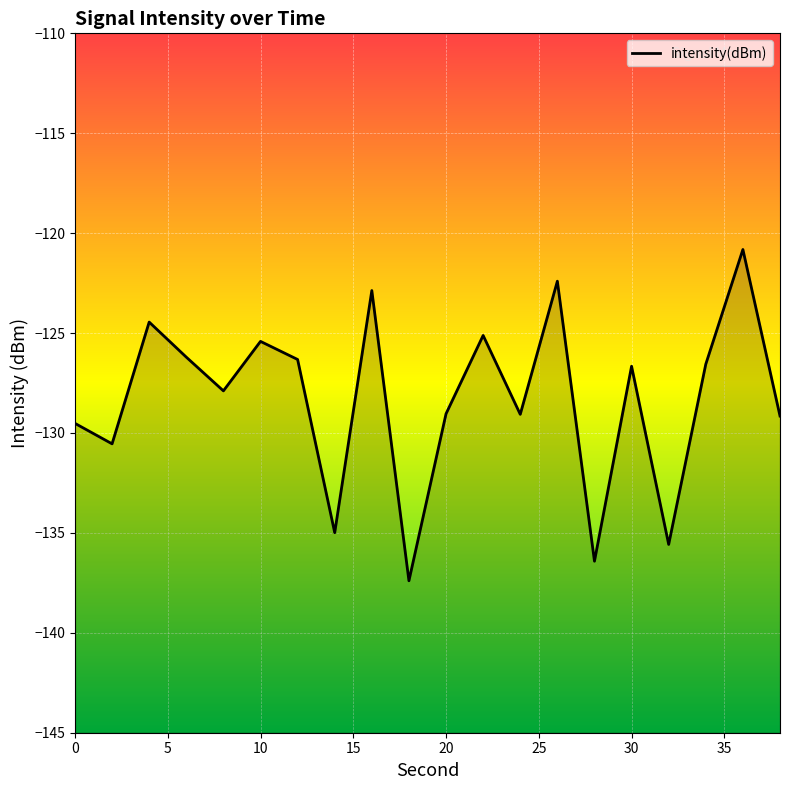

List the labels in order of value, largest first.

36, 26, 16, 4, 22, 10, 6, 12, 34, 30, 8, 20, 24, 38, 0, 2, 14, 32, 28, 18